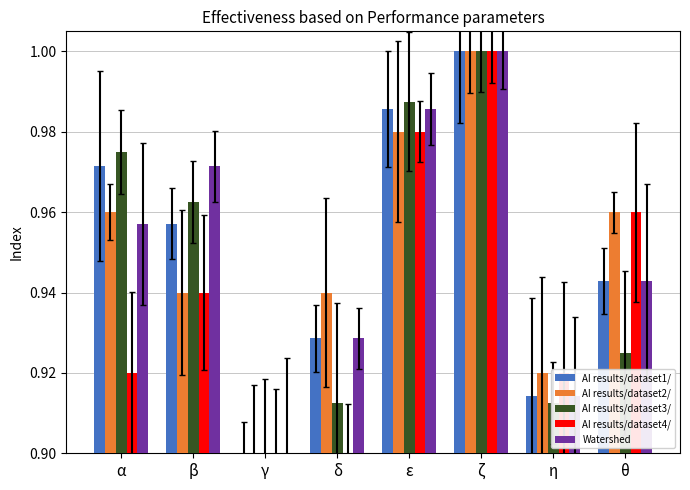

Is the value of AI results/dataset4/ at β greater than the value of AI results/dataset2/ at ε?

No